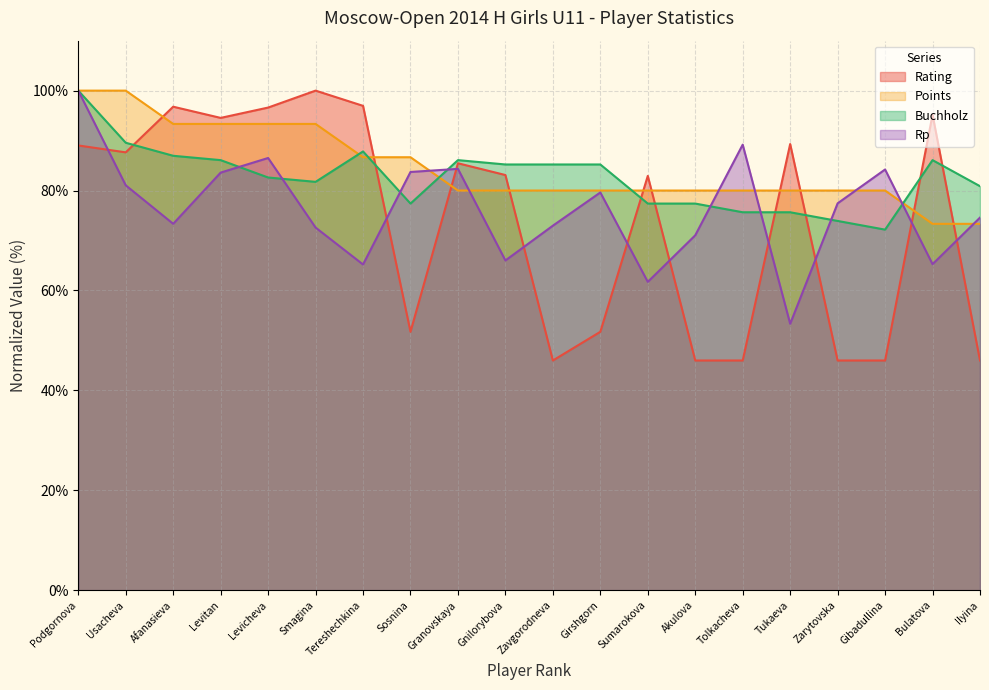

Does the chart have visible grid lines?

Yes